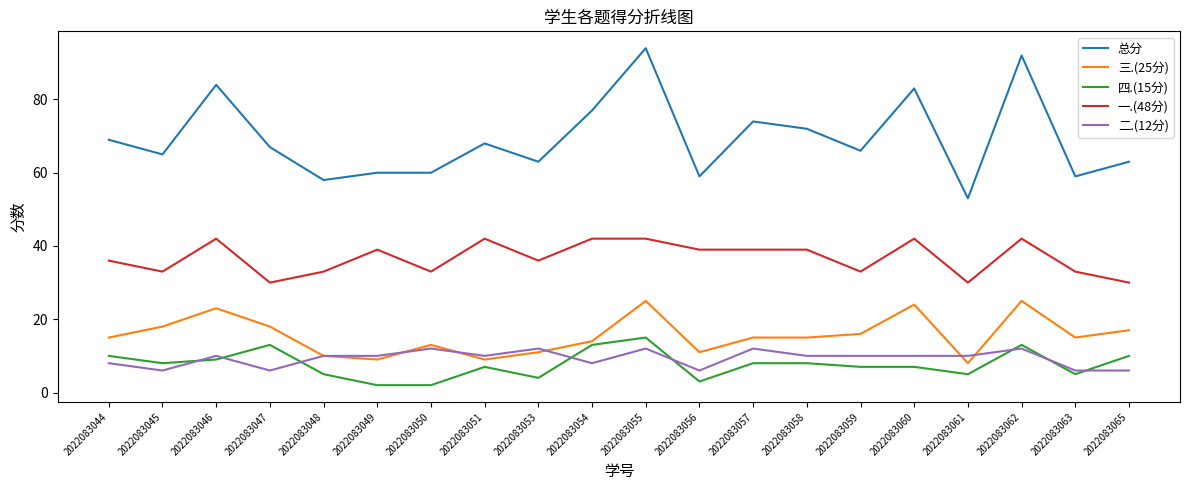

Which category has the highest value across all series?

2022083055